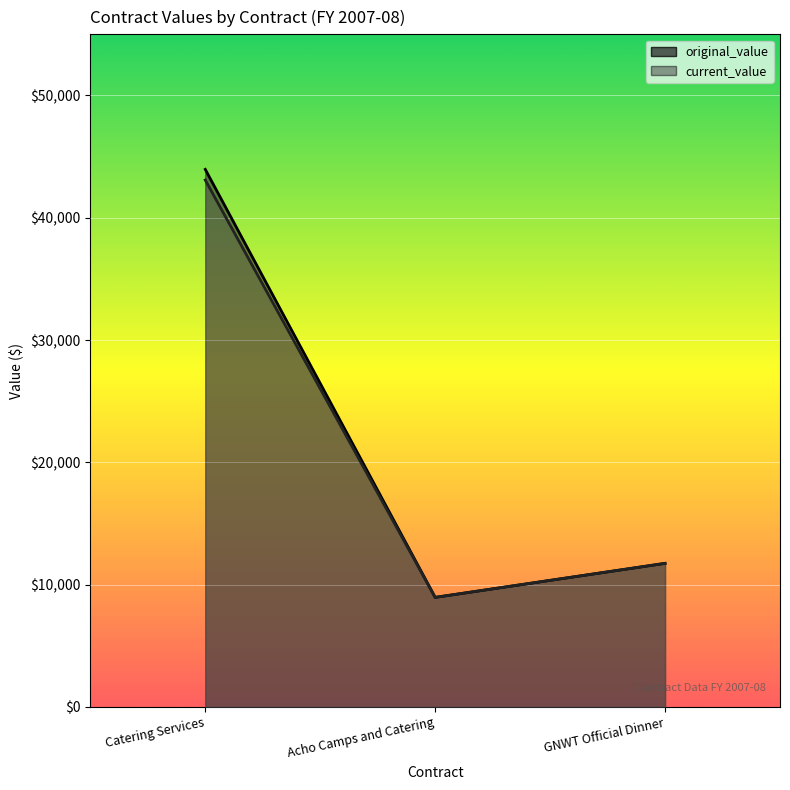

Reading right to left, transcribe all the data shown in this chart.

original_value: 11742.0	8960.0	43958.2
current_value: 11742.0	8960.0	43087.3